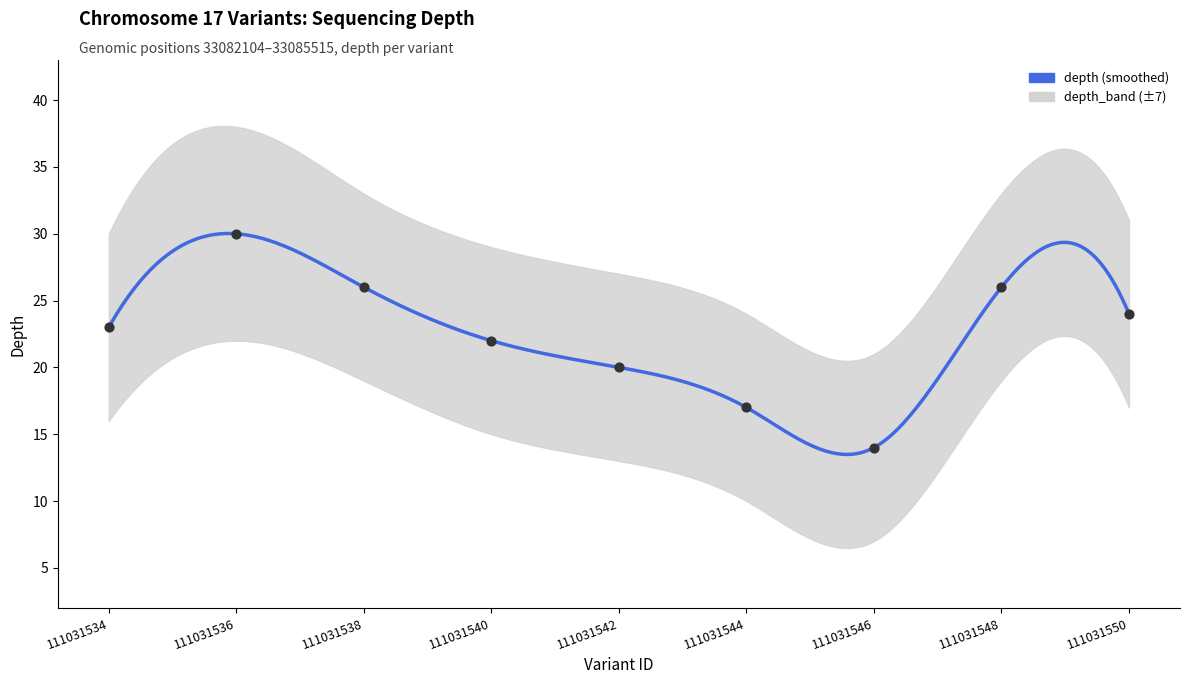

Approximately how many times larger is the value at 111031546 compared to 111031536?

0.5